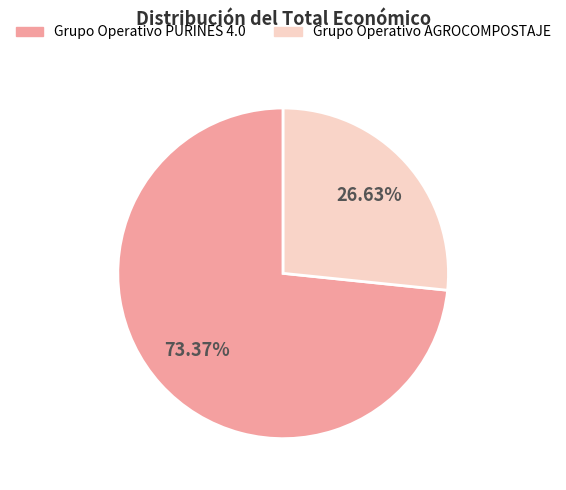

Is there a majority slice in this chart?

Yes